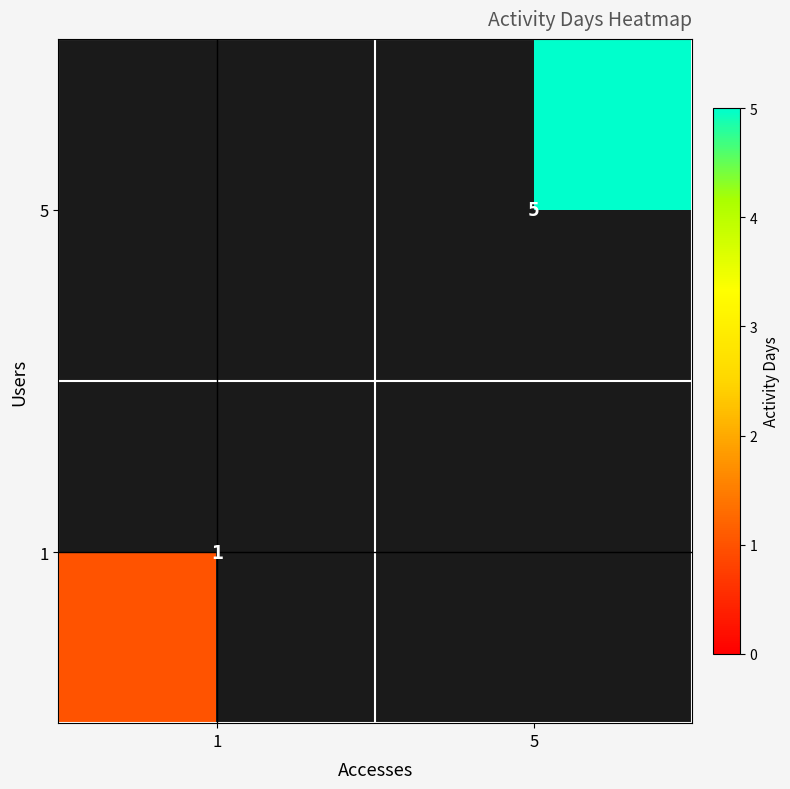

True or false: 5 has a value of 2 at 5.

False